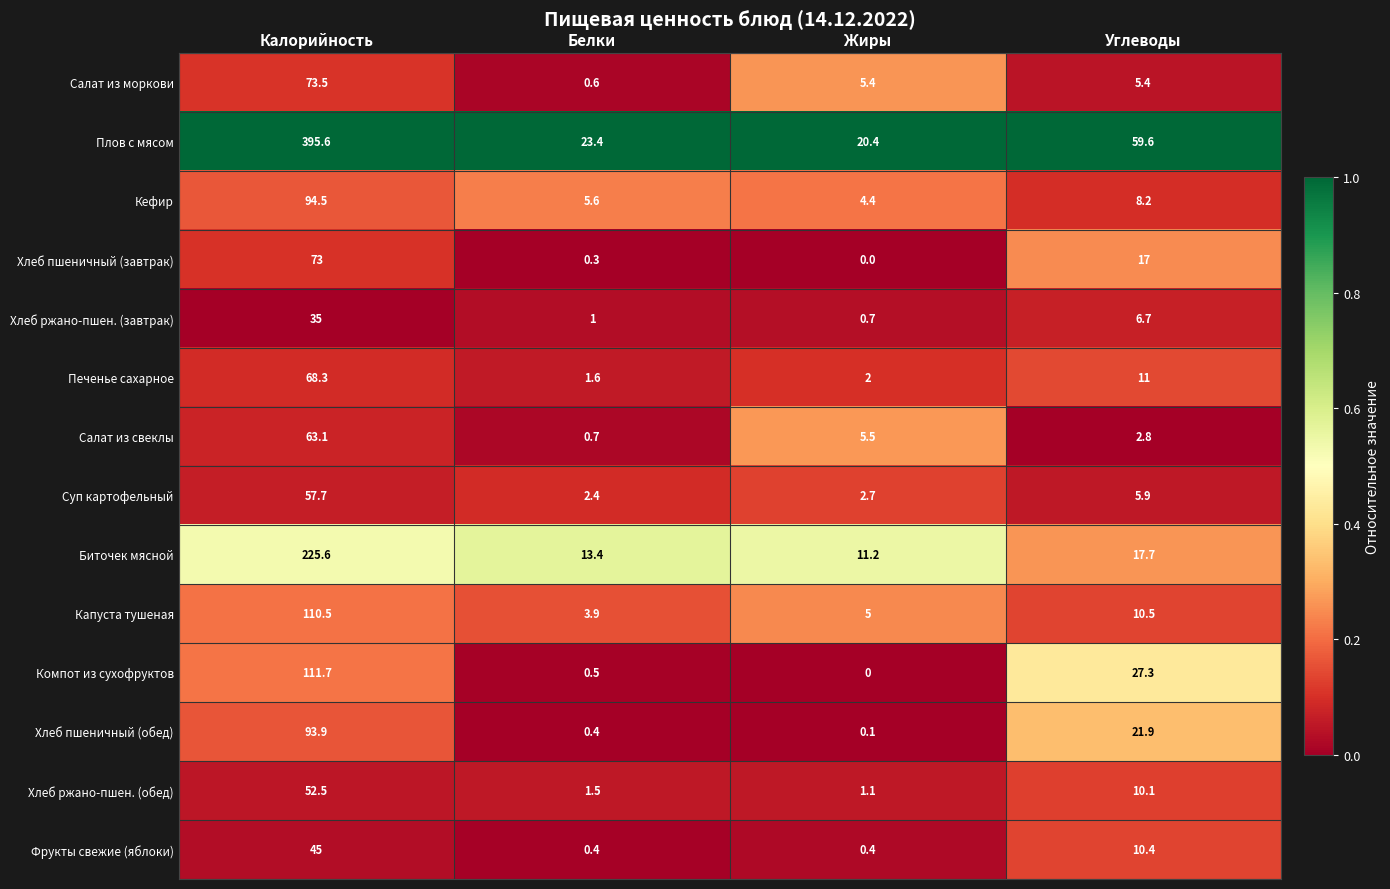

Which label corresponds to the smallest value in the chart?

Жиры